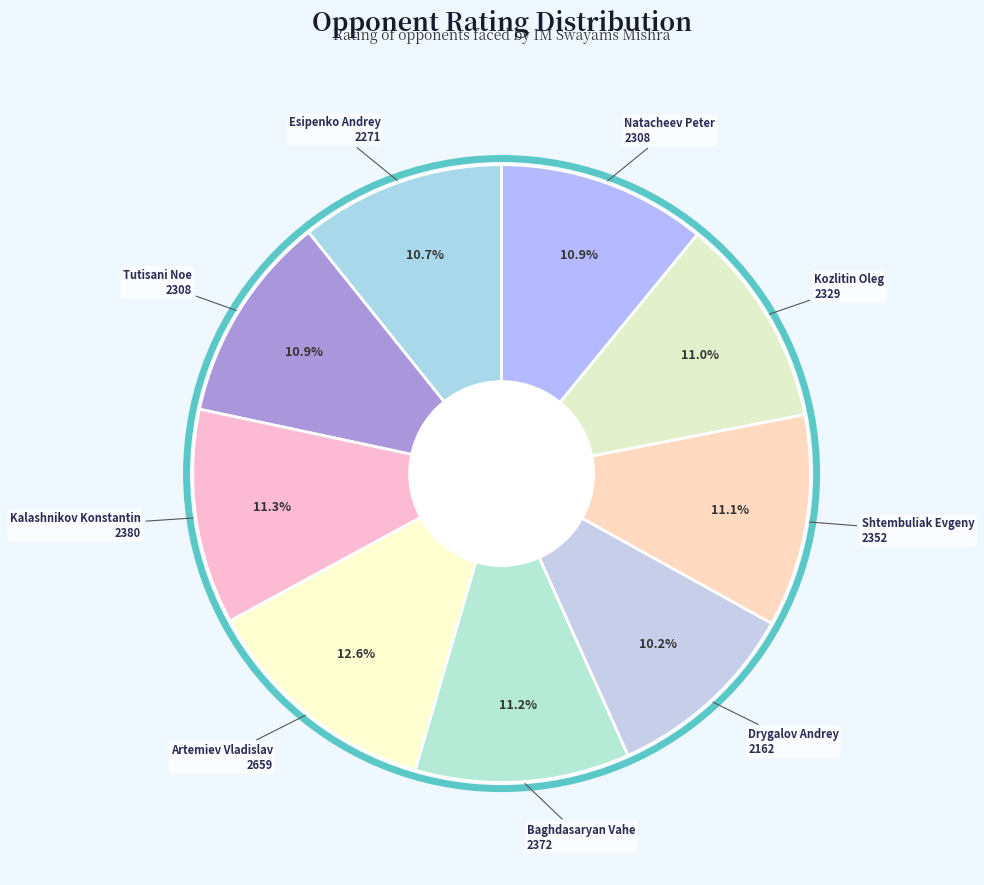

Count the number of slices in the pie.

9